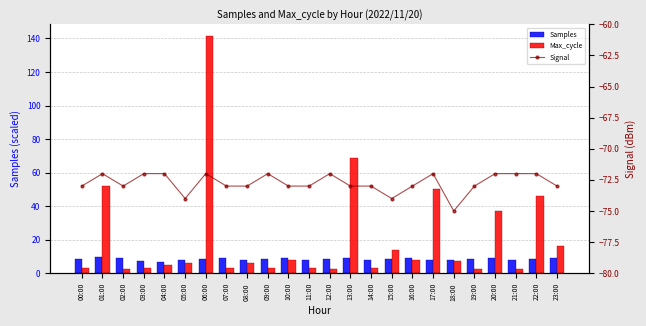

The value of Max_cycle at 04:00 is 7.4. True or false?

False